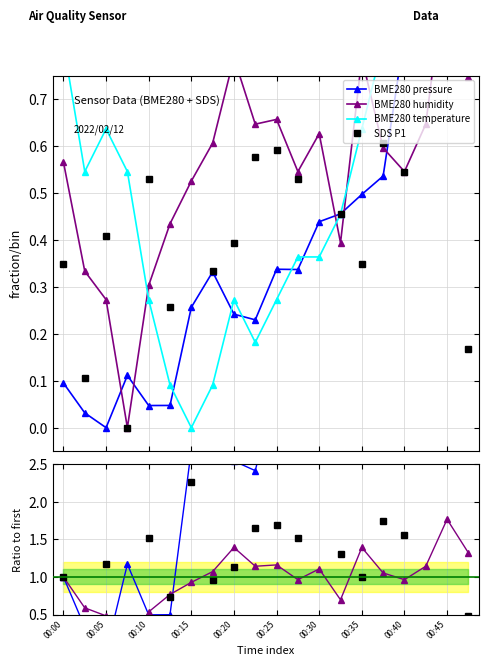

What value does the BME280 pressure series have at 00:35?

5.2